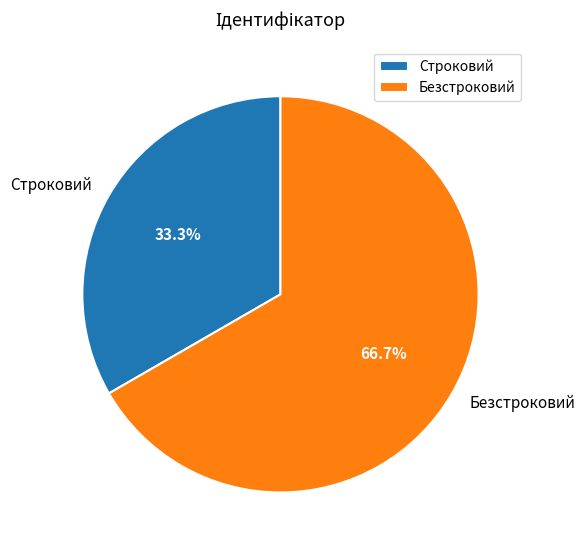

How many segments does this pie chart have?

2